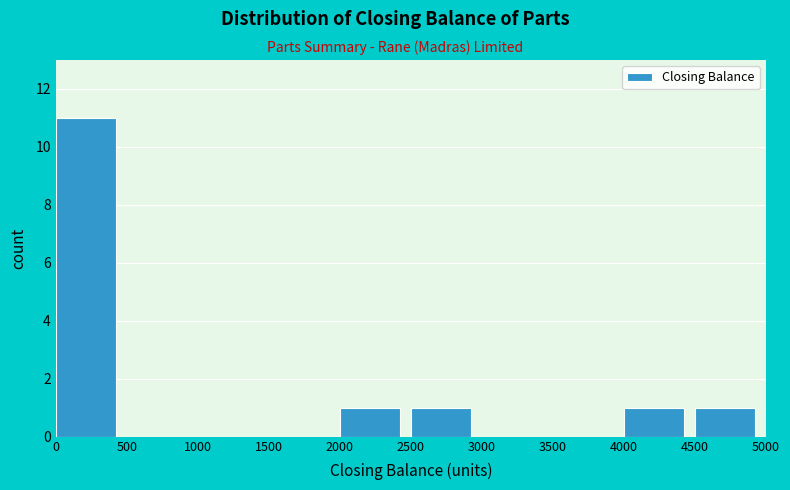

How tall is the bar that spans 0 to 500 on the x-axis? The values are not printed on the chart, so give them approximately, as read against the axis.

11